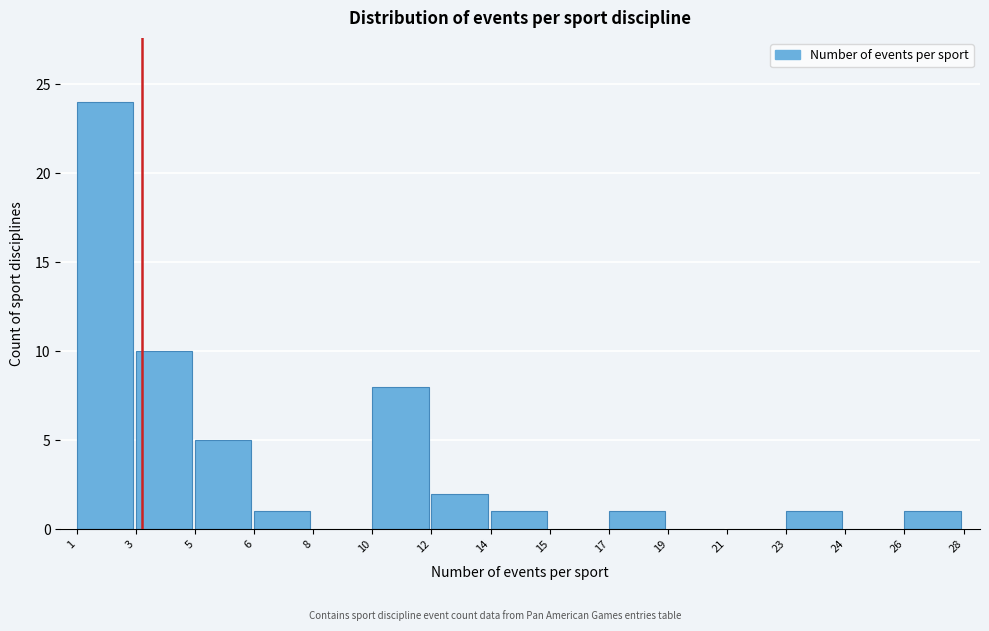

Reading left to right, transcribe all the data shown in this chart.

1=24	3=10	5=5	6=1	8=0	10=8	12=2	14=1	15=0	17=1	19=0	21=0	23=1	24=0	26=1